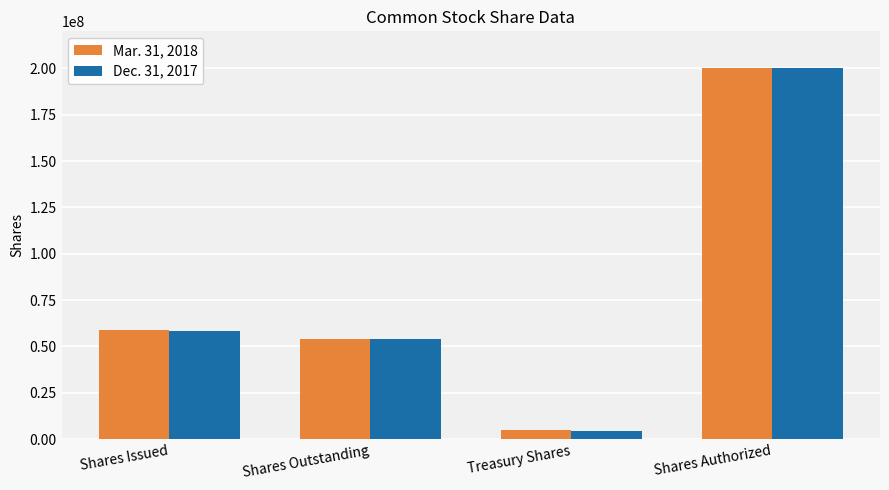

Rank the series by their average value, from lowest to highest.

Dec. 31, 2017, Mar. 31, 2018